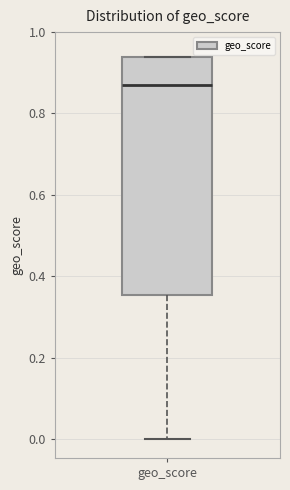

Where does the lower whisker of the box for geo_score end on the y-axis? The values are not printed on the chart, so give them approximately, as read against the axis.

0.00